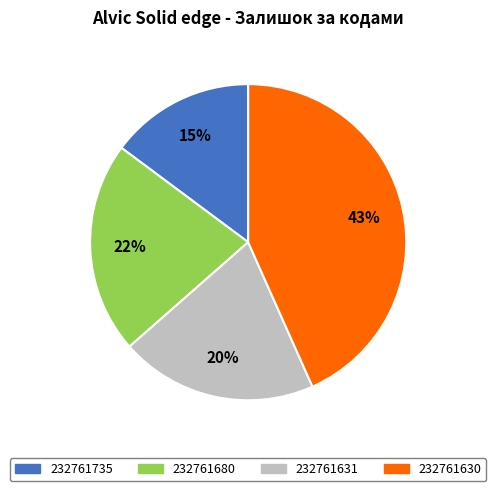

What is the smallest slice in the pie chart?

232761735